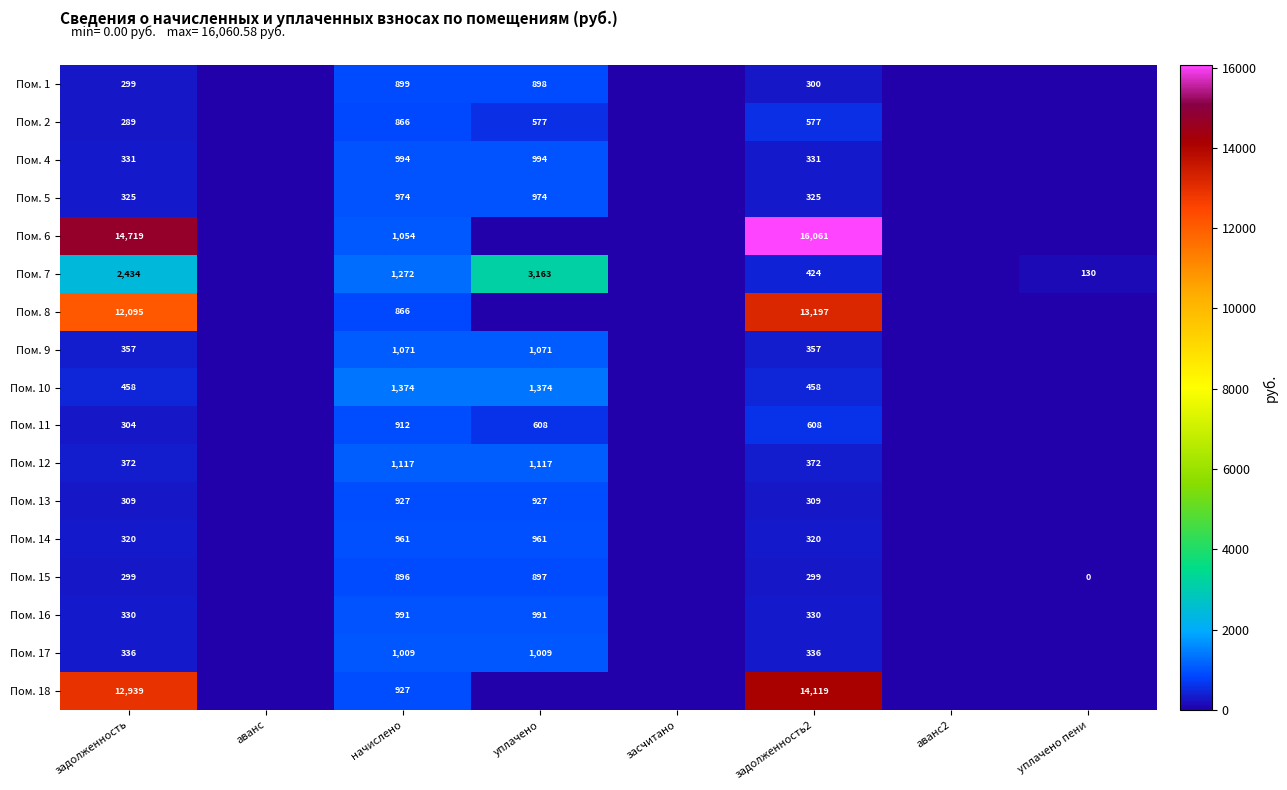

What is the total value across all series at задолженность2?

48723